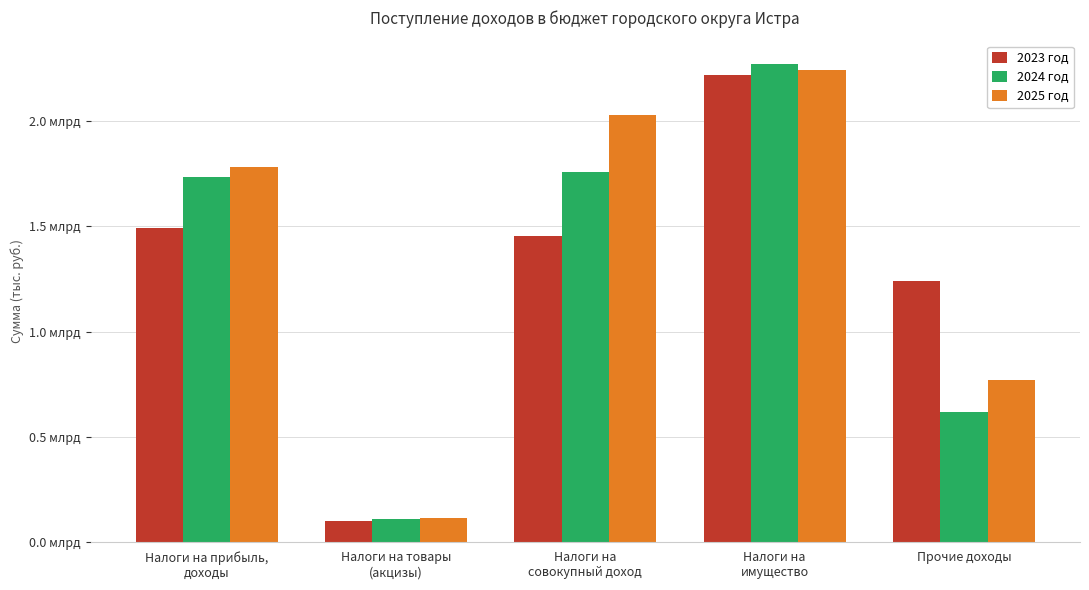

At which category is the sum across all series the highest?

Налоги на
имущество